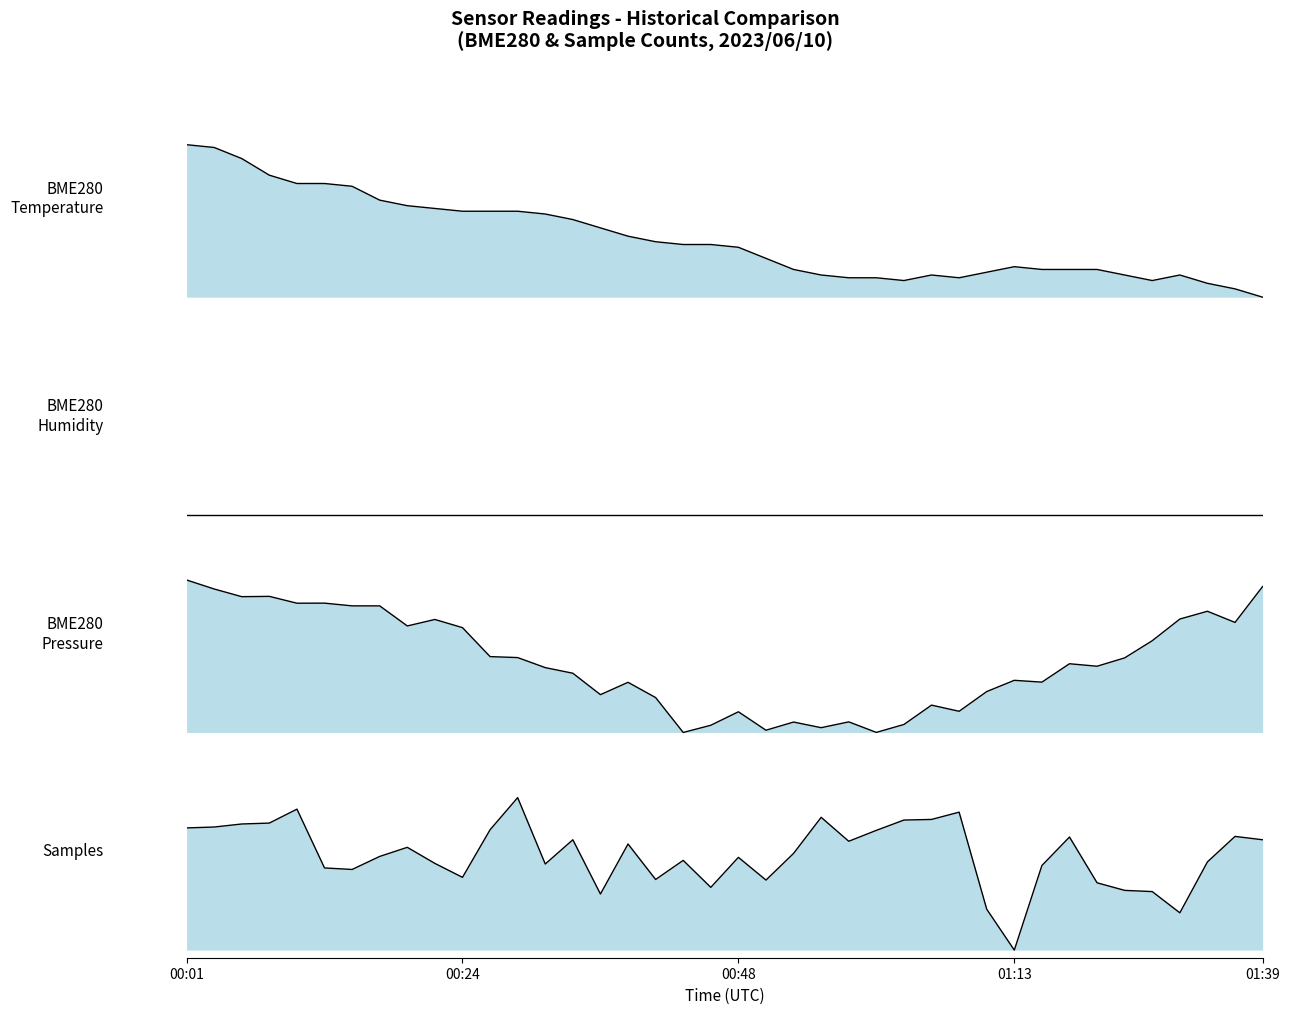

The BME280_pressure series shows 0.5 at 12. True or false?

True